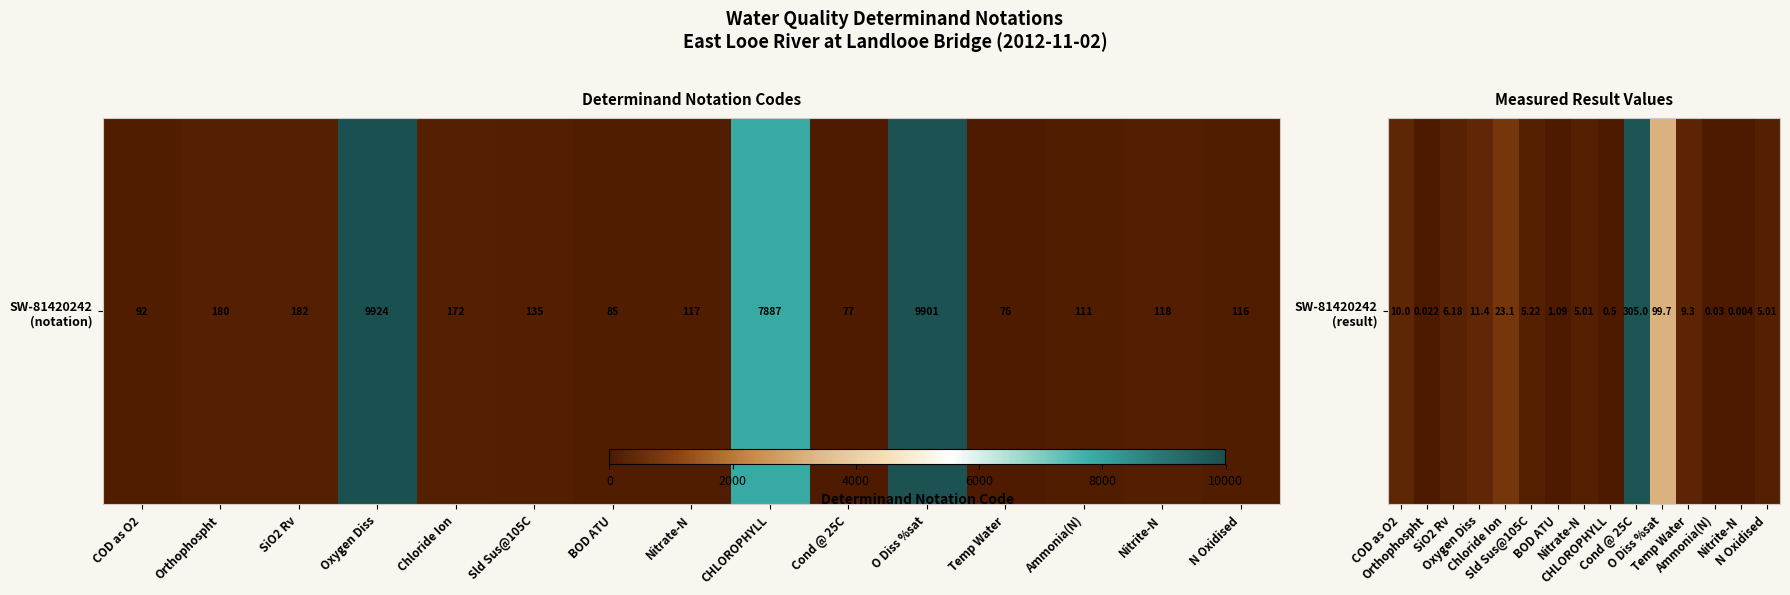

Which has a higher value, Chloride Ion or COD as O2?

Chloride Ion